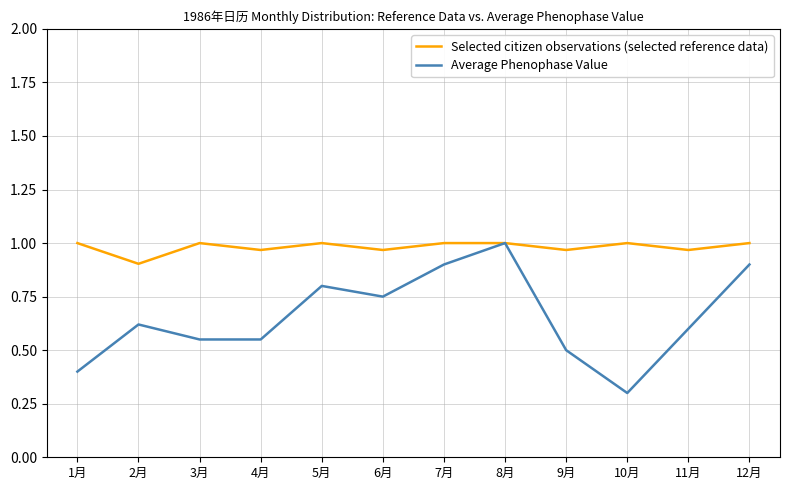

Rank the series by their average value, from lowest to highest.

Average Phenophase Value, Selected citizen observations (selected reference data)